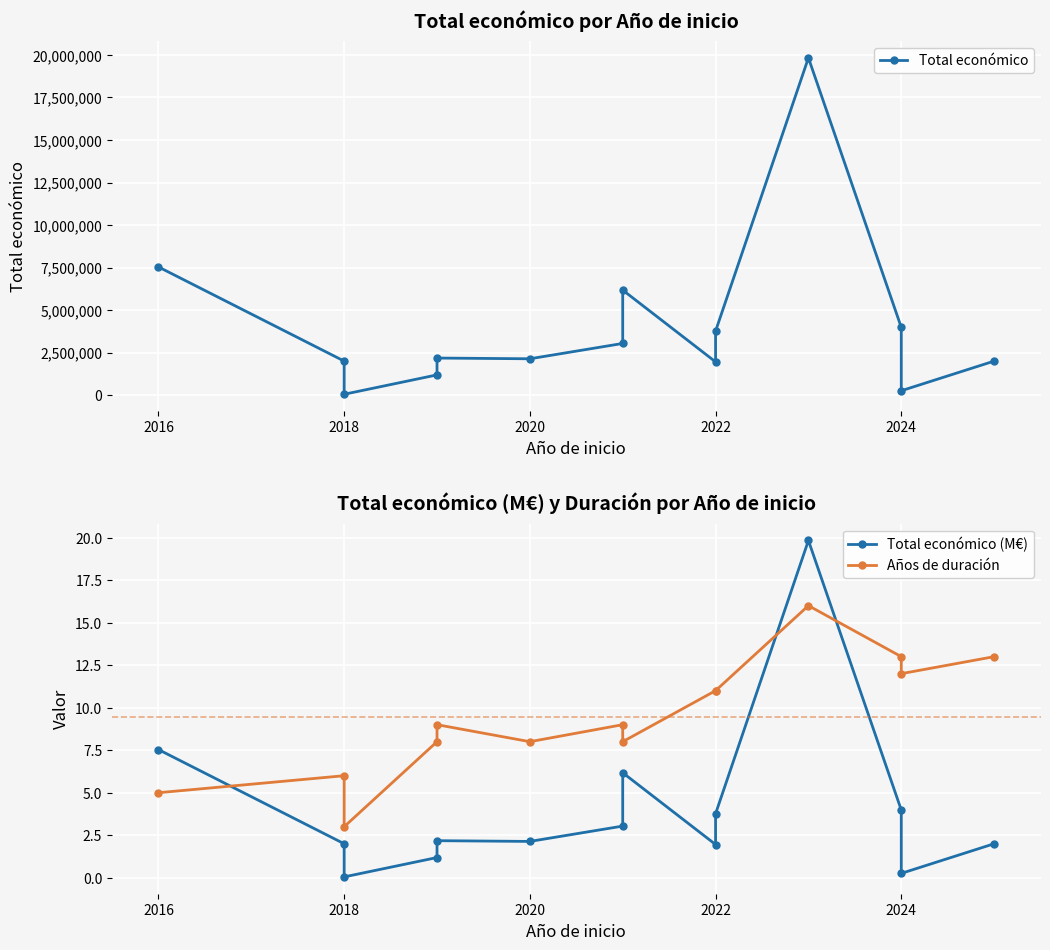

True or false: Total económico (M€) and Total económico cross at least once.

False